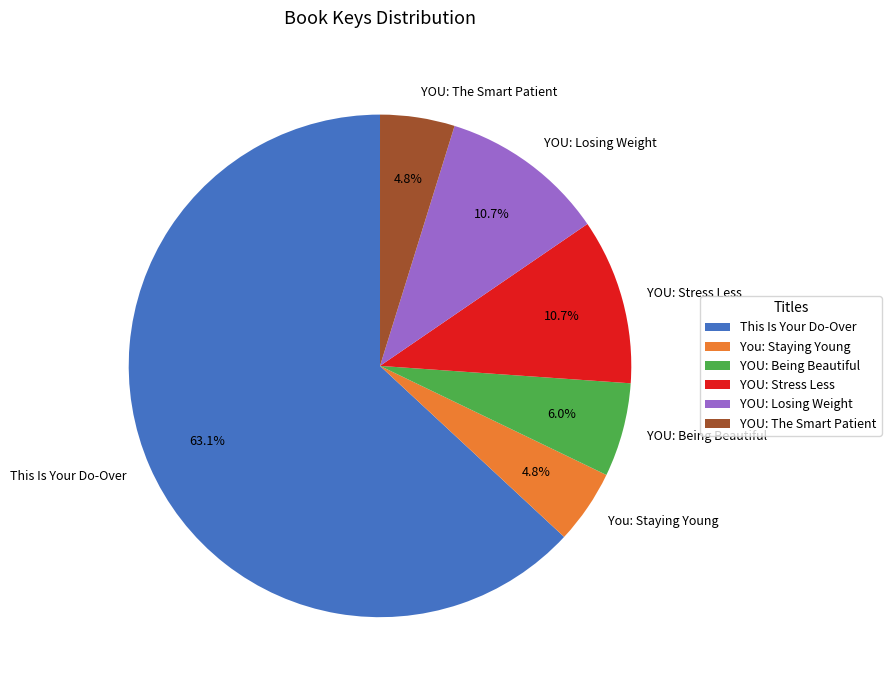

What percentage is the This Is Your Do-Over slice, to the nearest percent?

63%